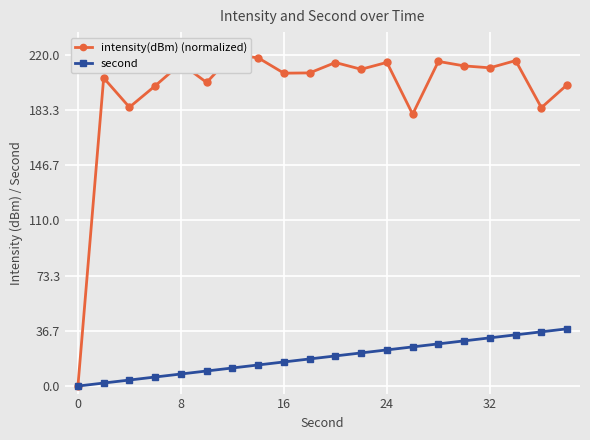

Is the value of intensity(dBm) (normalized) at 8 greater than the value of second at 6?

Yes